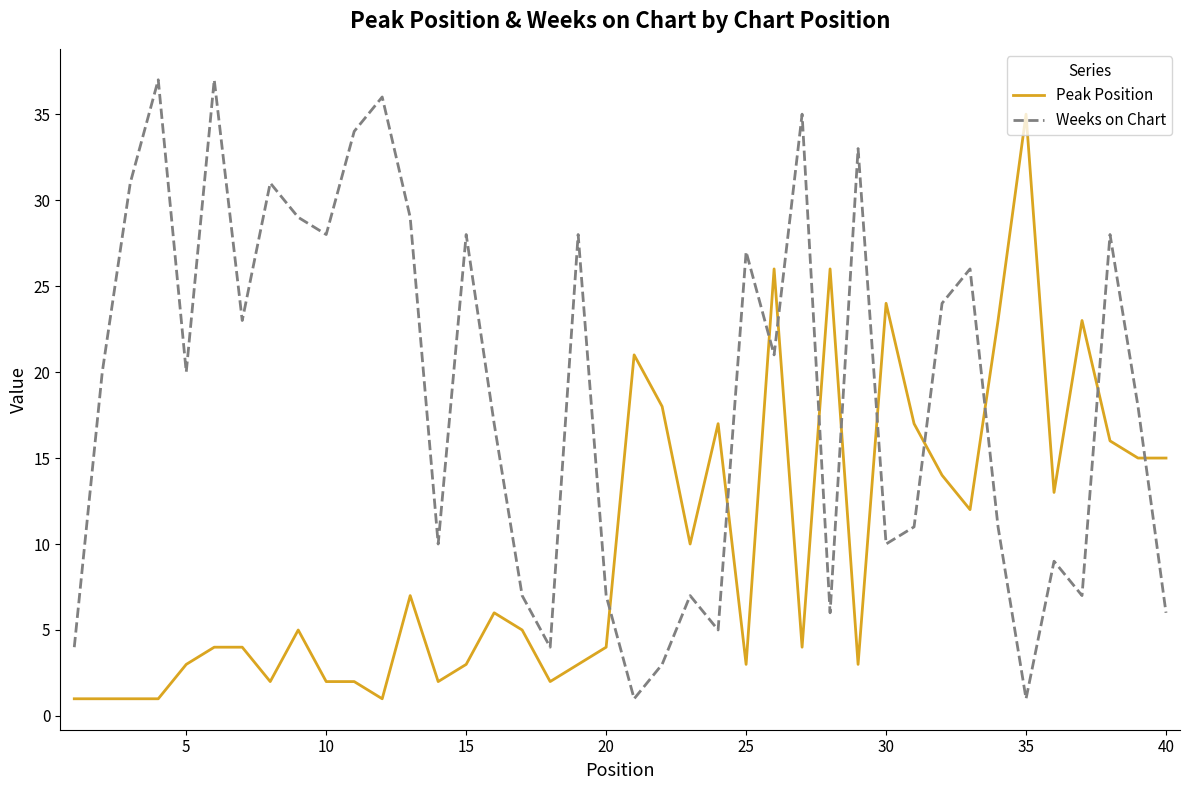

True or false: Weeks on Chart and Peak Position cross at least once.

True